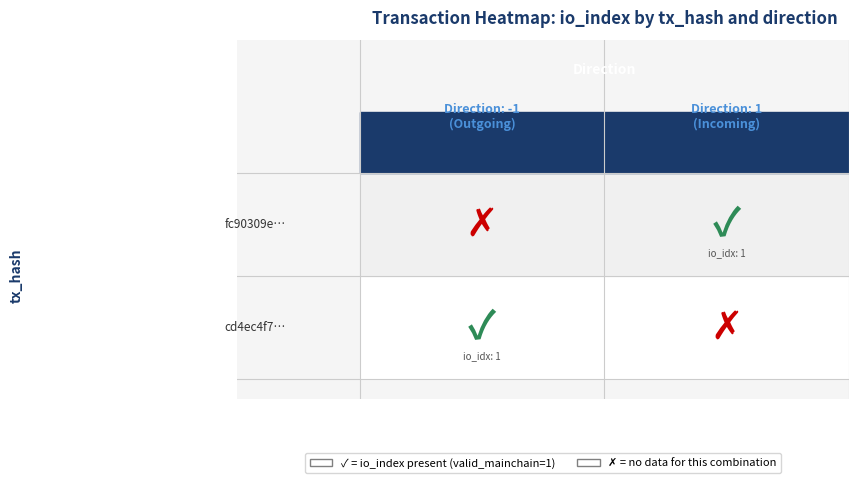

Is it true that cd4ec4f7d5bfaf2c9a8b9645131aa494bac82b3 equals -1 at 1?

False